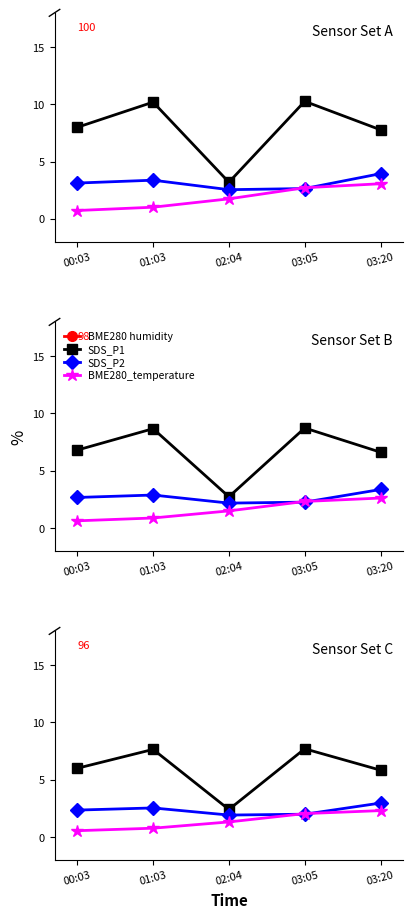

Does the chart have visible grid lines?

No